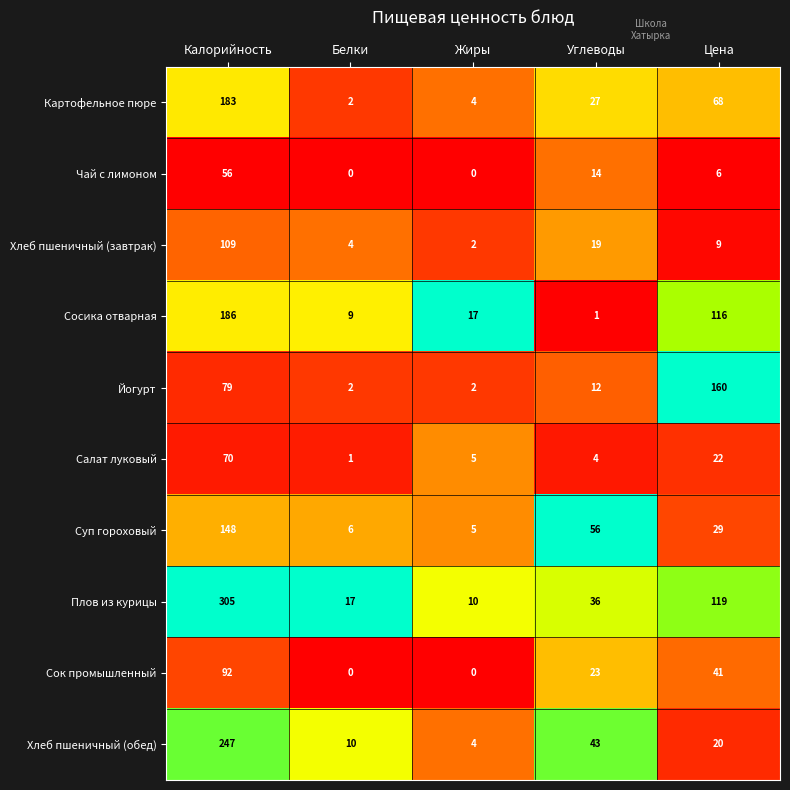

The Хлеб пшеничный (обед) series shows 61 at Углеводы. True or false?

False